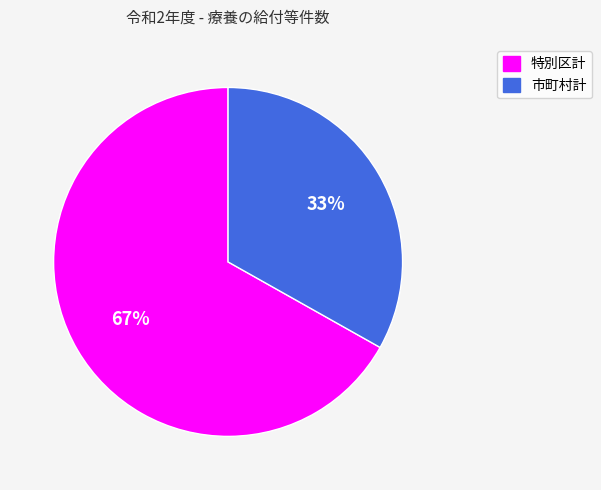

Count the number of slices in the pie.

2